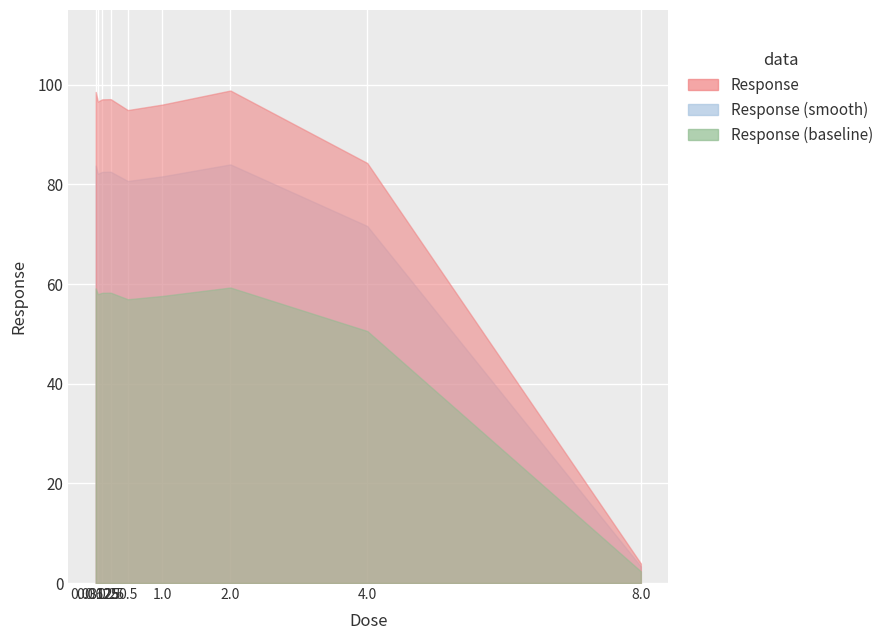

Rank the categories by value from highest to lowest.

2.0, 0.03125, 0.25, 0.125, 0.0625, 1.0, 0.5, 4.0, 8.0